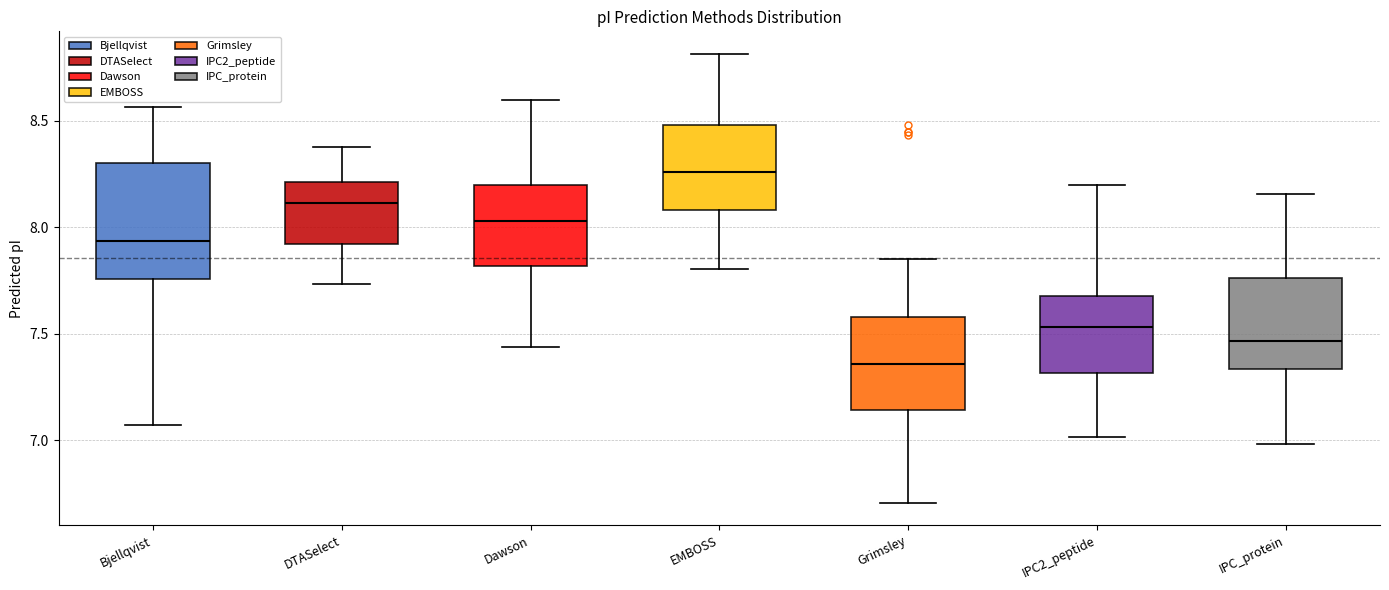

Comparing the boxes themselves (not the whiskers), which one is the tallest?

Bjellqvist